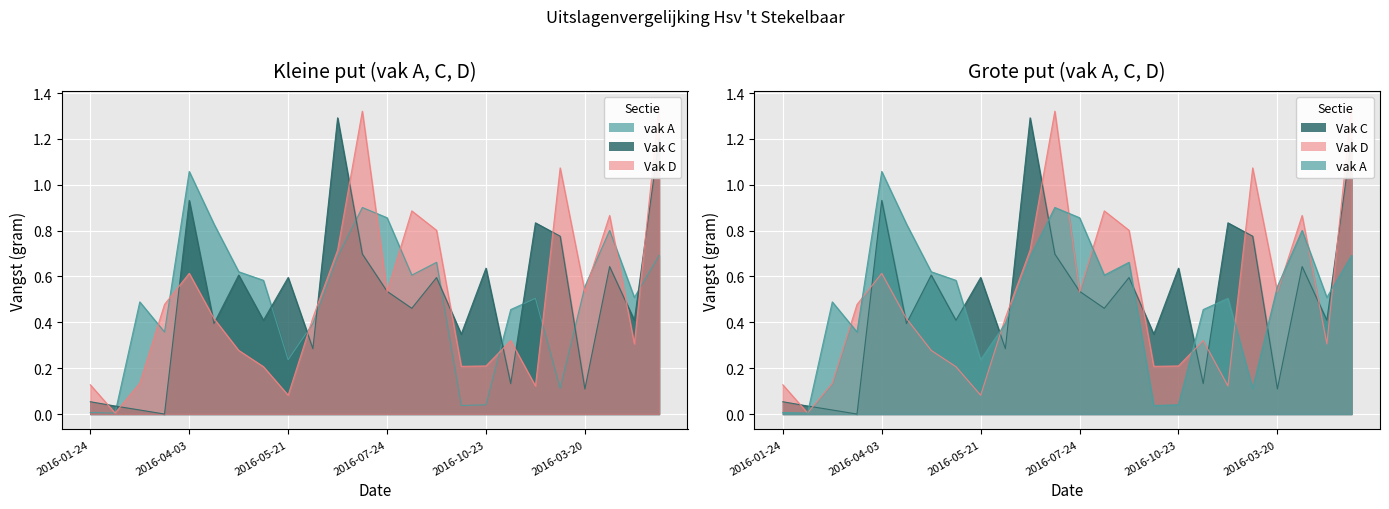

True or false: vak A and Vak D intersect in this chart.

True